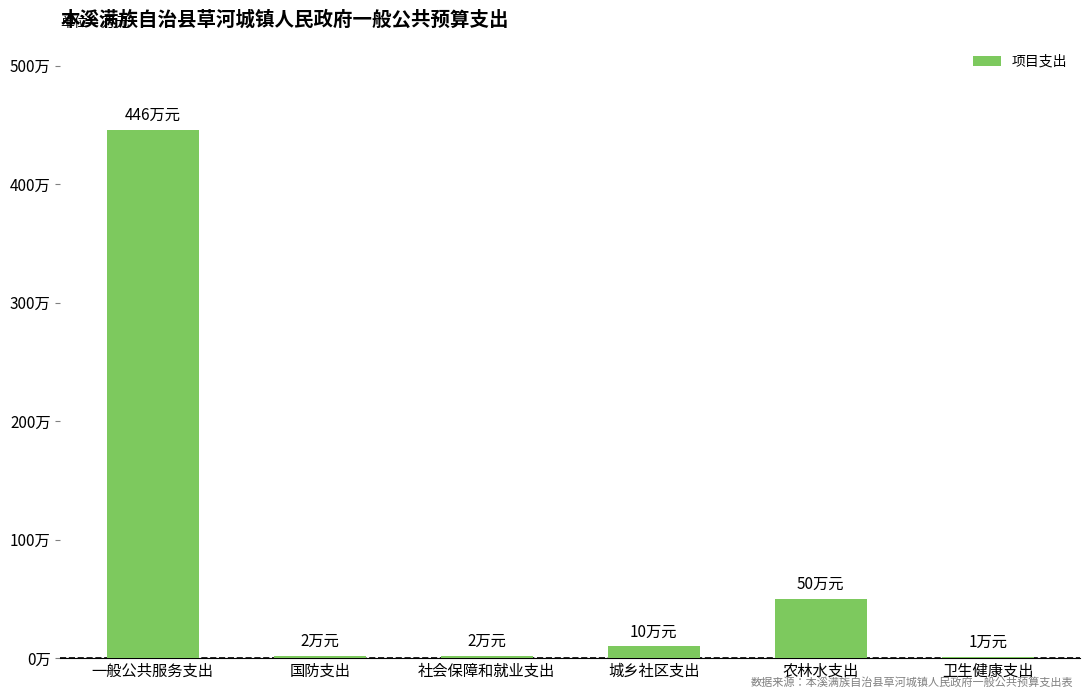

Reading right to left, what are all the values shown in this chart?

1	50	10	2	2	446